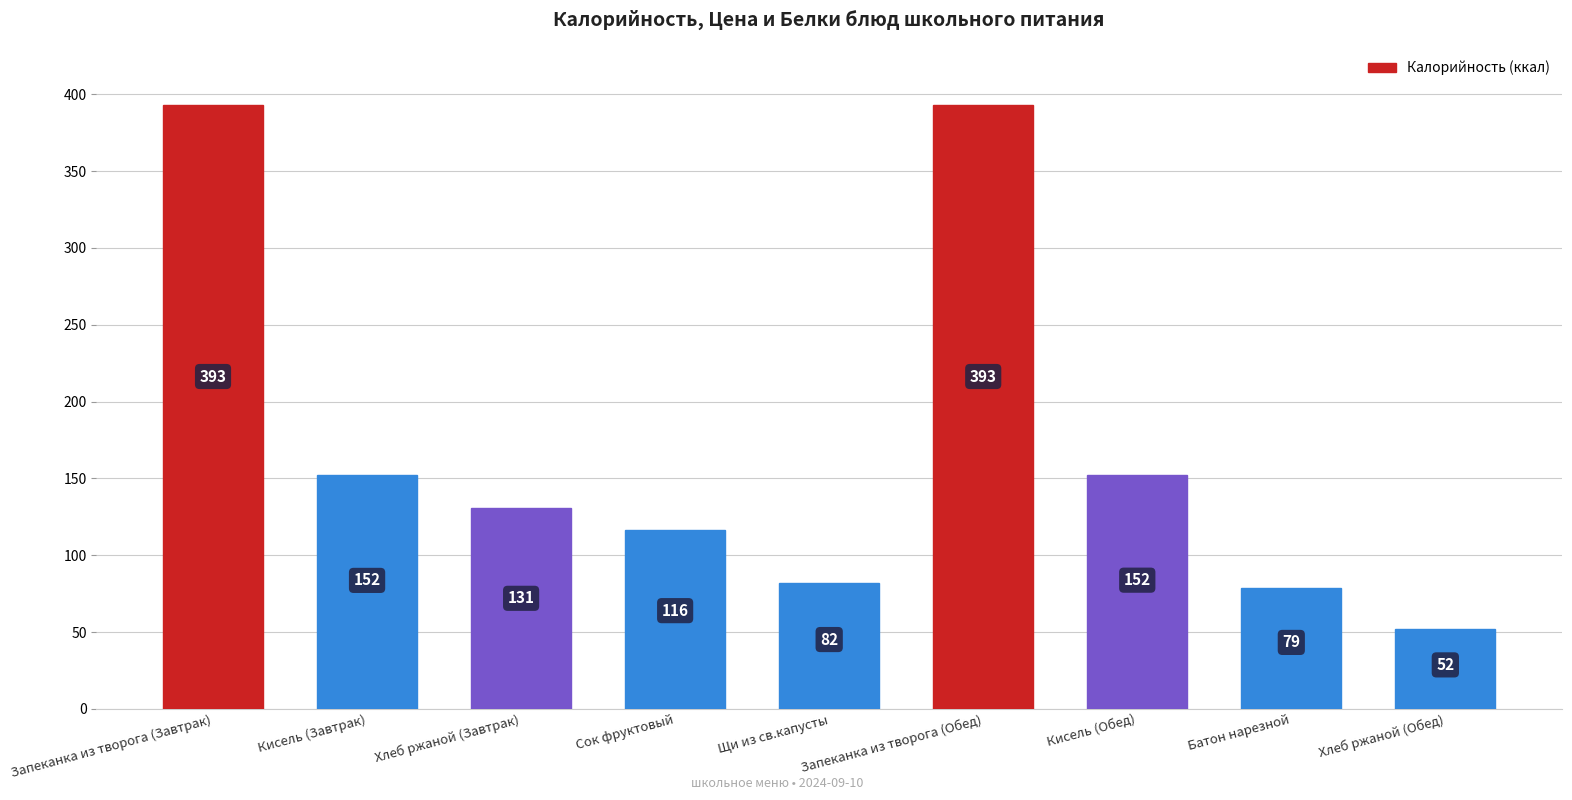

Which has a higher value, Щи из св.капусты or Батон нарезной?

Щи из св.капусты